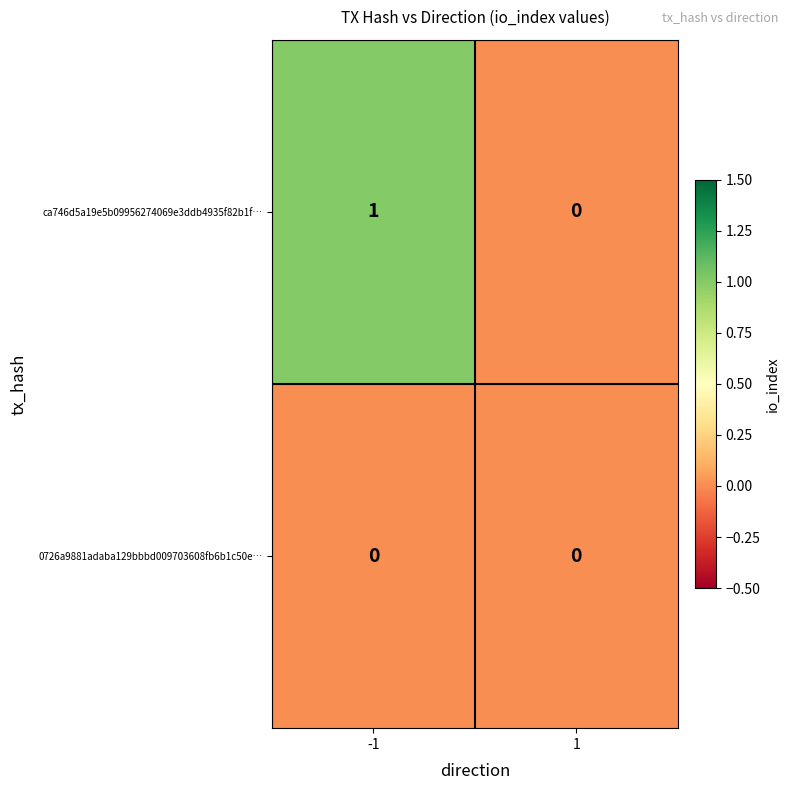

What is the maximum value shown in the chart?

1